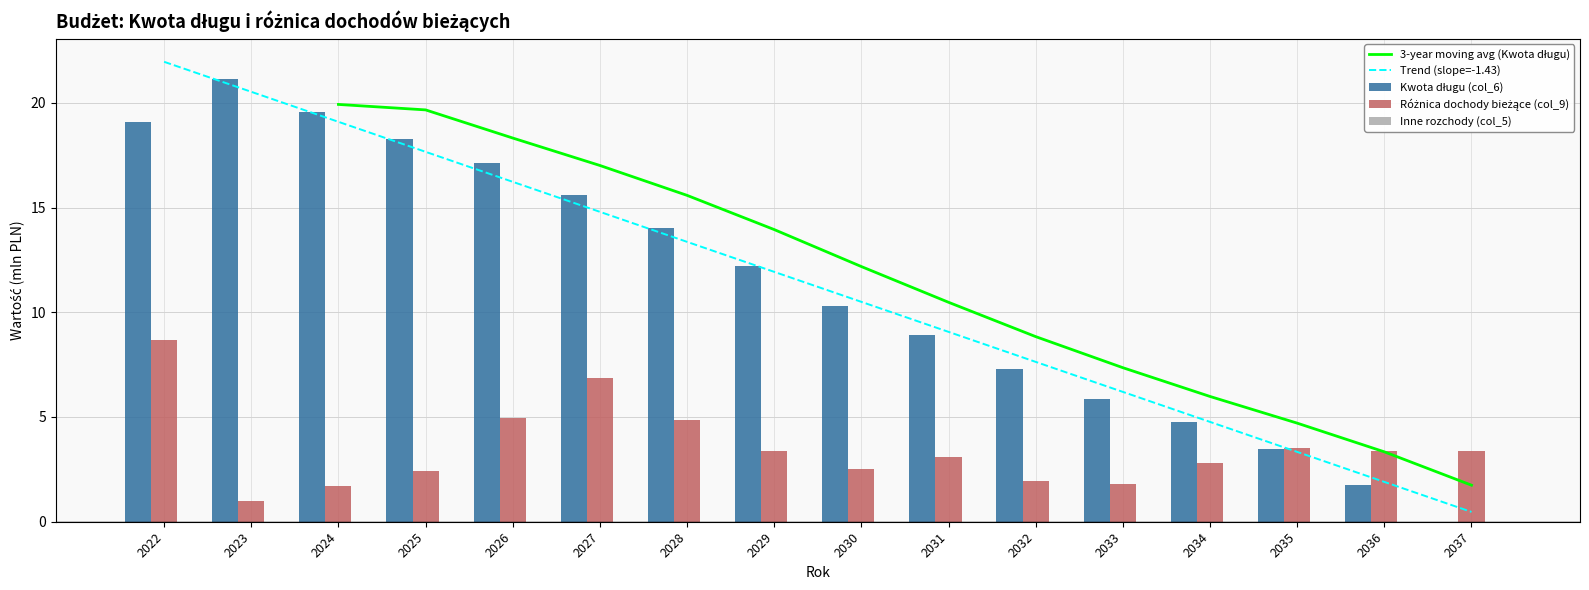

What is the approximate value of Różnica dochody bieżące (col_9) at 2033?

1.8